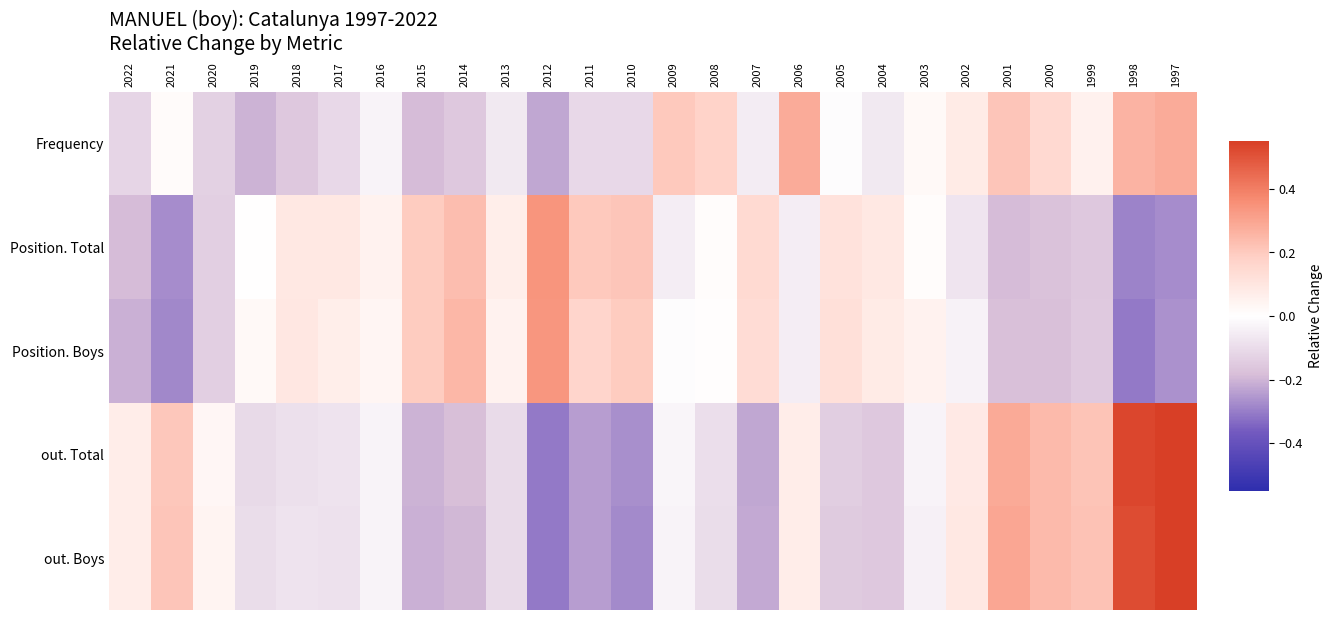

List the series in order of their peak value, highest first.

out. Total, out. Boys, Position. Total, Position. Boys, Frequency